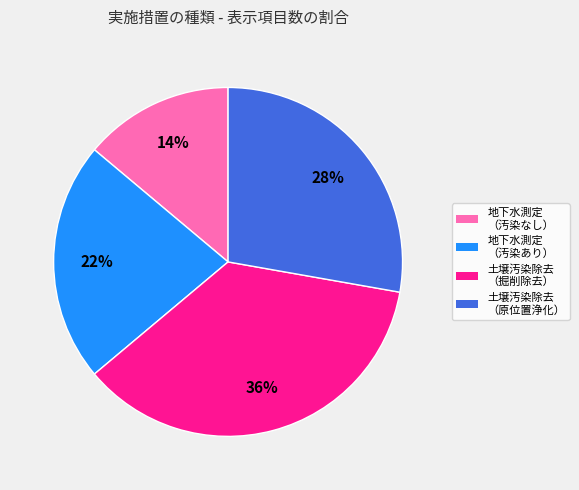

Is there any slice that represents more than half of the pie?

No